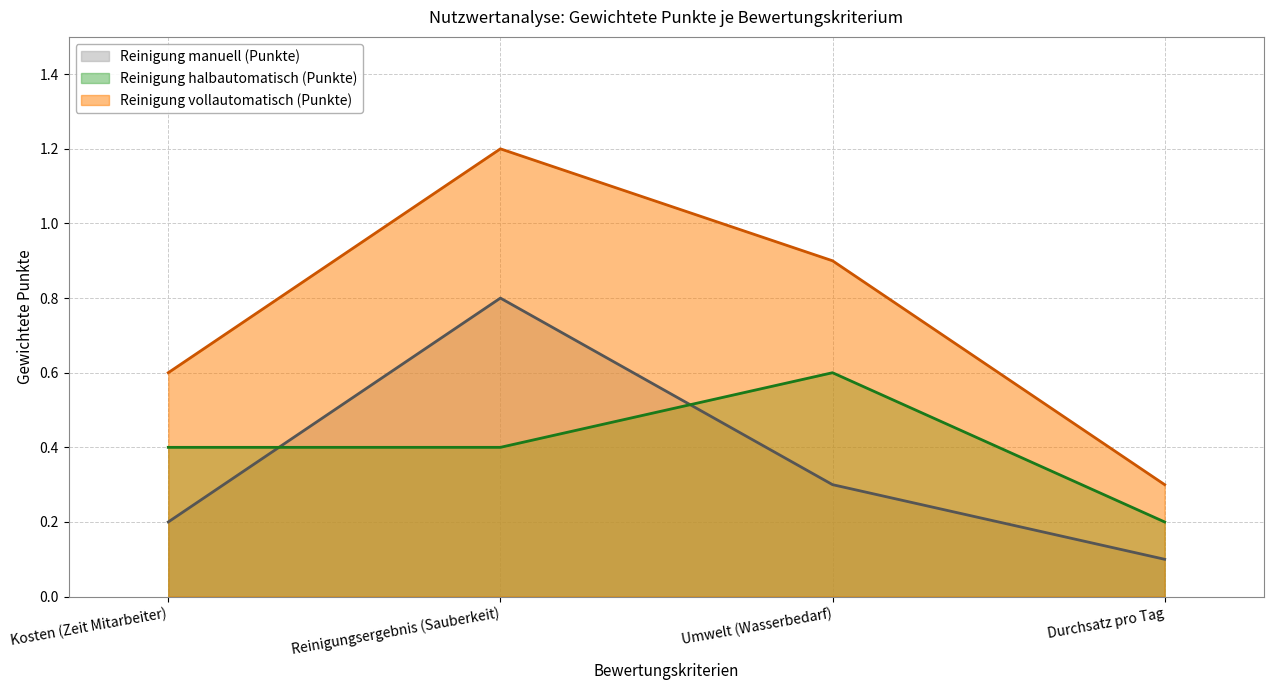

What position from the right is Umwelt (Wasserbedarf)?

2